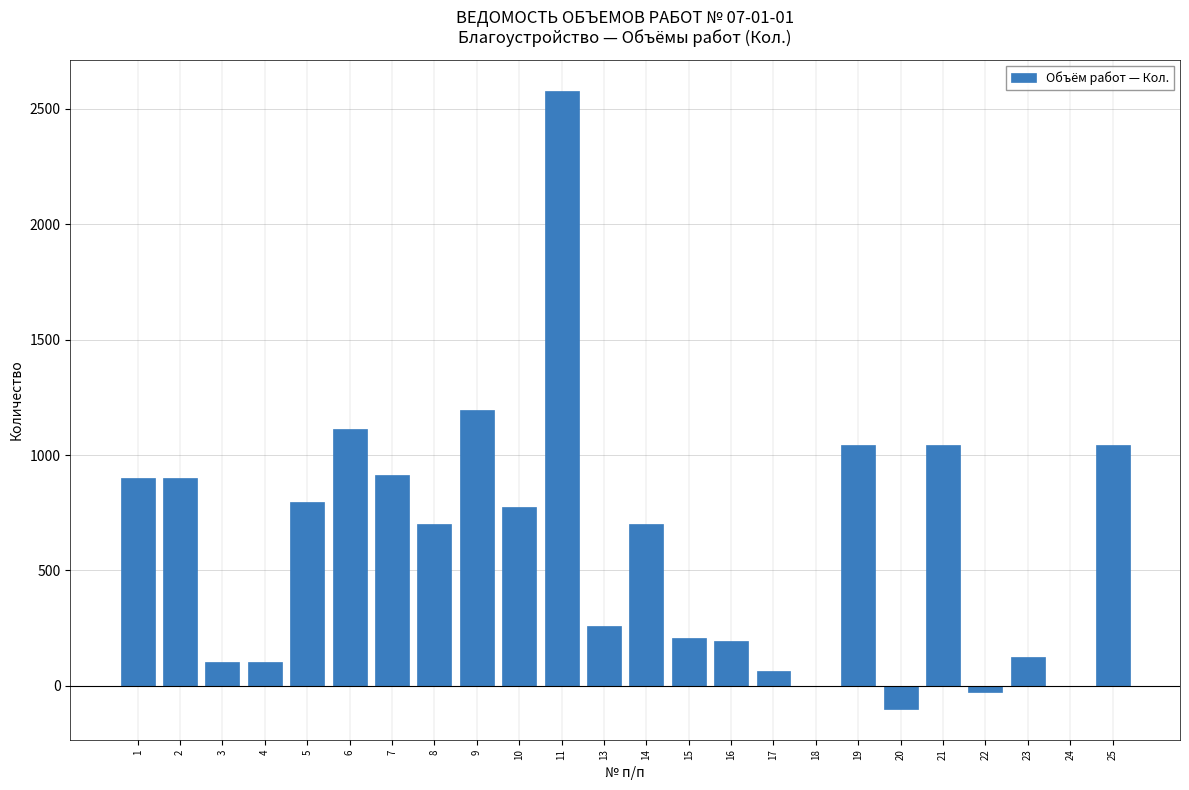

What is the maximum value shown in the chart?

2577.4